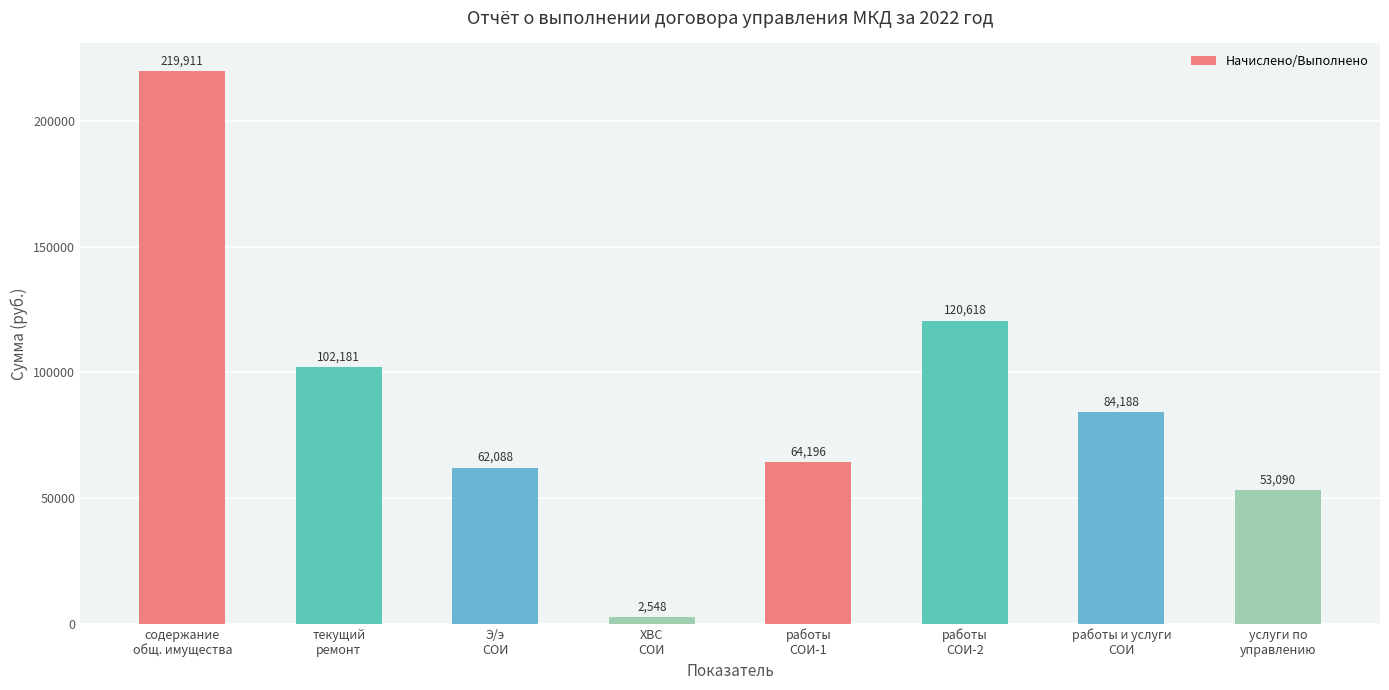

What is the change in value from работы
СОИ-1 to работы
СОИ-2?

+56421.5